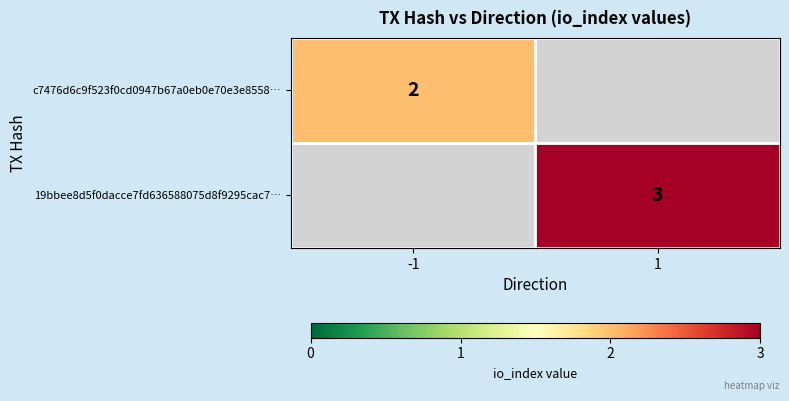

Is the value of c7476d6c9f523f0cd0947b67a0eb0e70e3e8558… at -1 greater than the value of 19bbee8d5f0dacce7fd636588075d8f9295cac7… at 1?

No